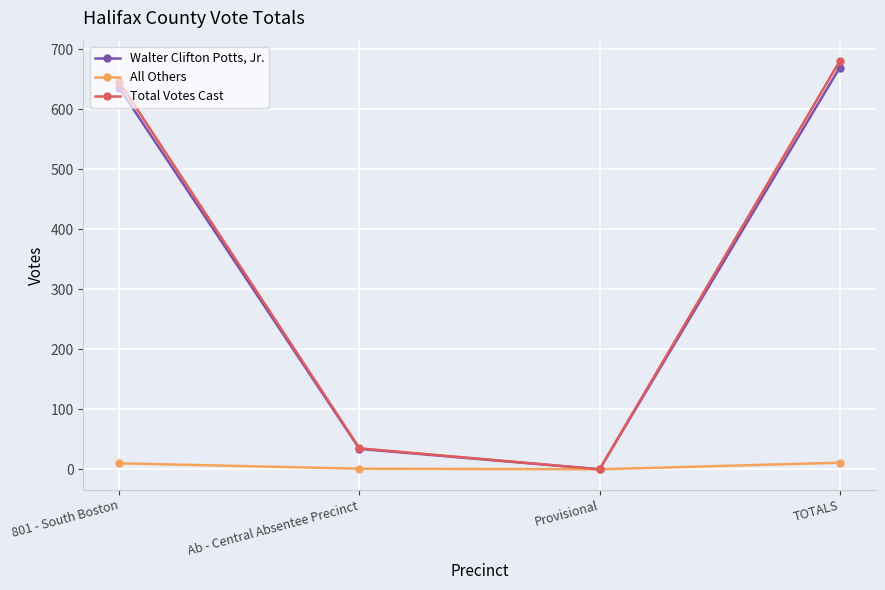

What are all the series names shown in the legend?

Walter Clifton Potts, Jr., All Others, Total Votes Cast